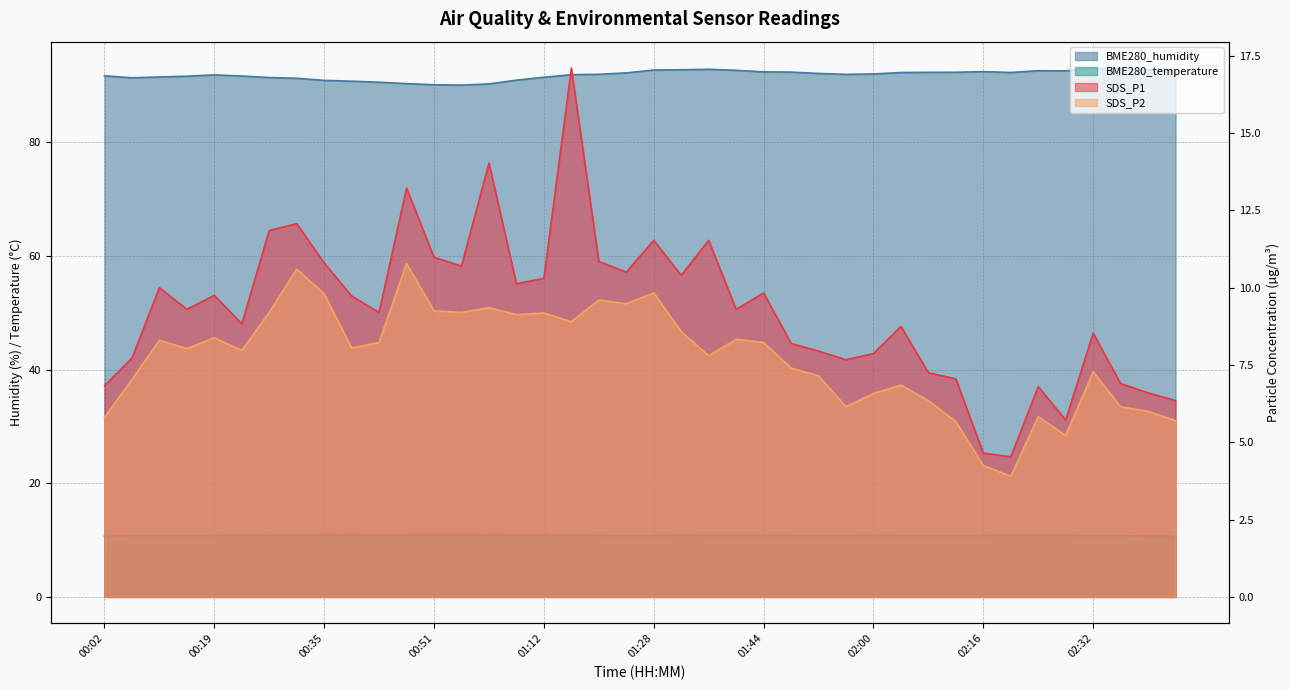

What is the minimum value for SDS_P2?

3.9